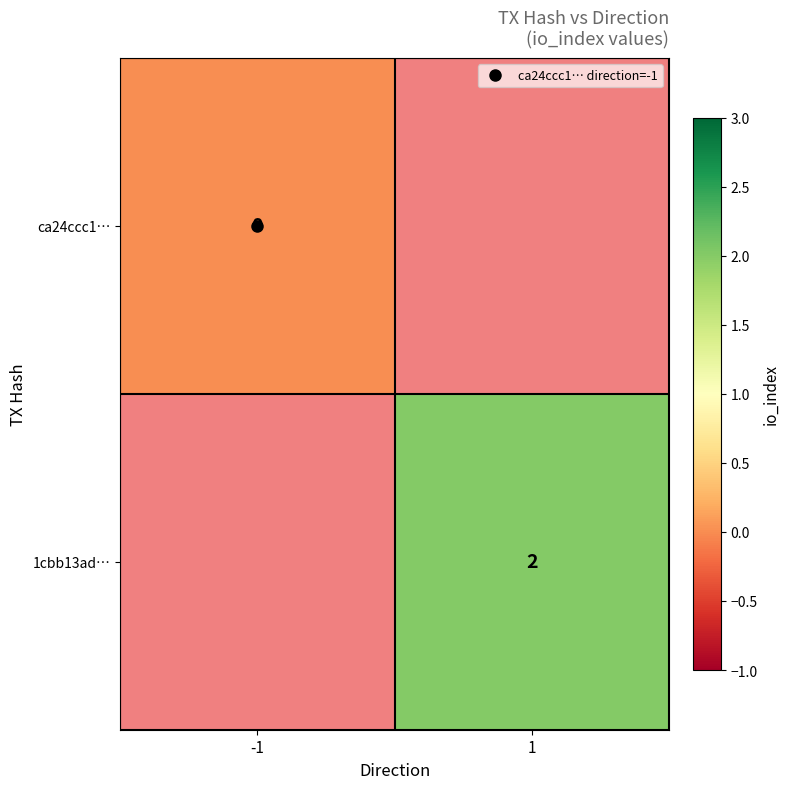

Where is ca24ccc1… nearest to the value 0?

-1